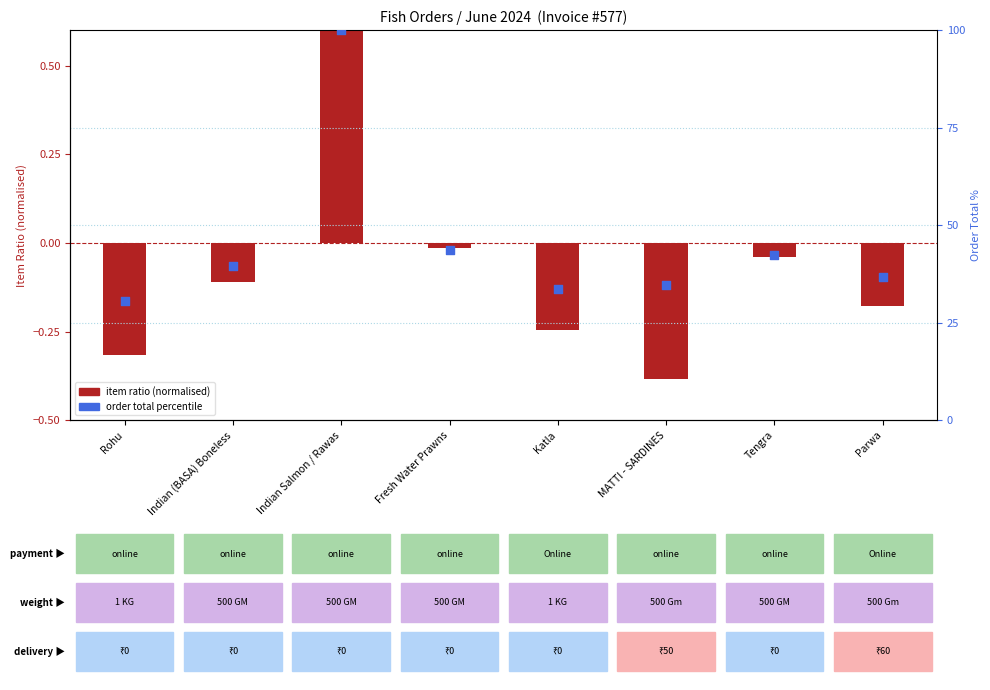

At how many categories does at least one series exceed 67?

1